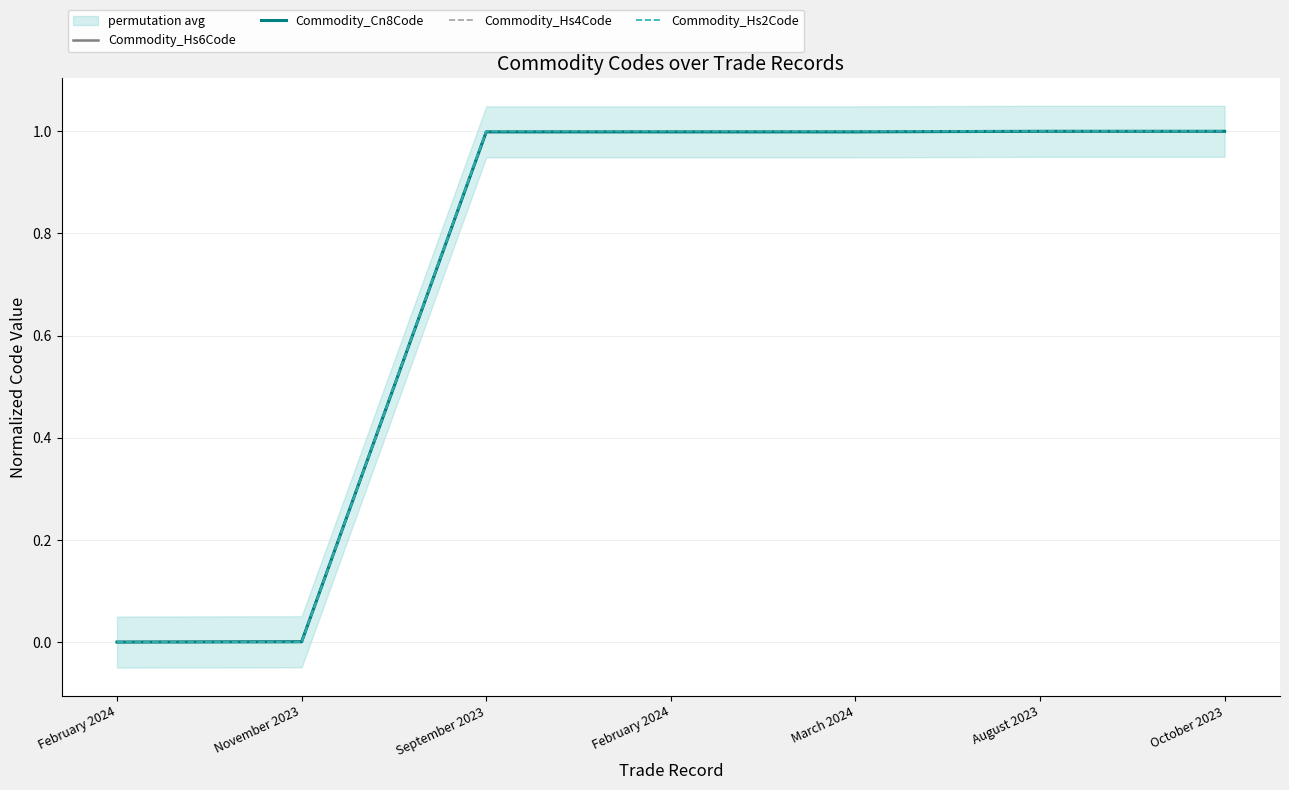

Rank the series at October 2023 from highest to lowest value.

Commodity_Hs6Code, Commodity_Cn8Code, Commodity_Hs4Code, Commodity_Hs2Code